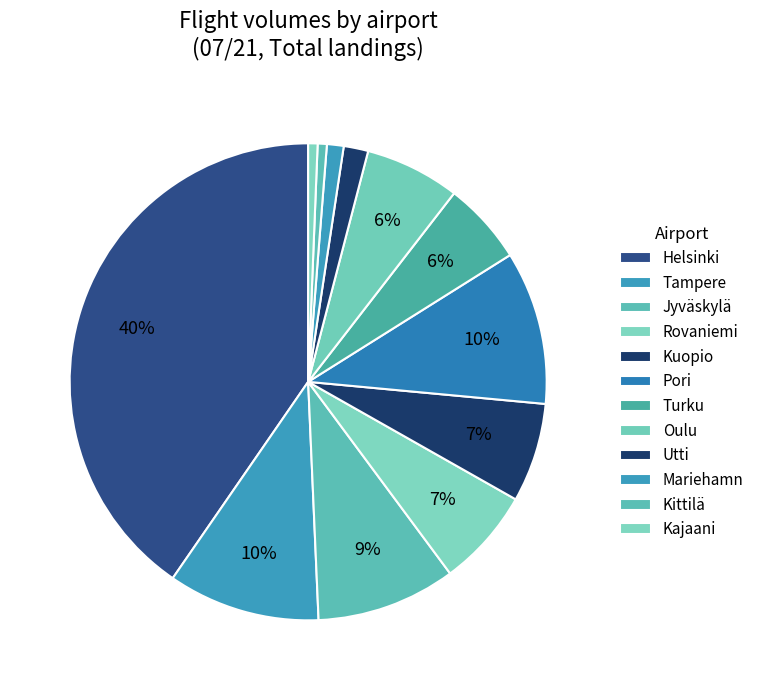

Count the number of slices in the pie.

12